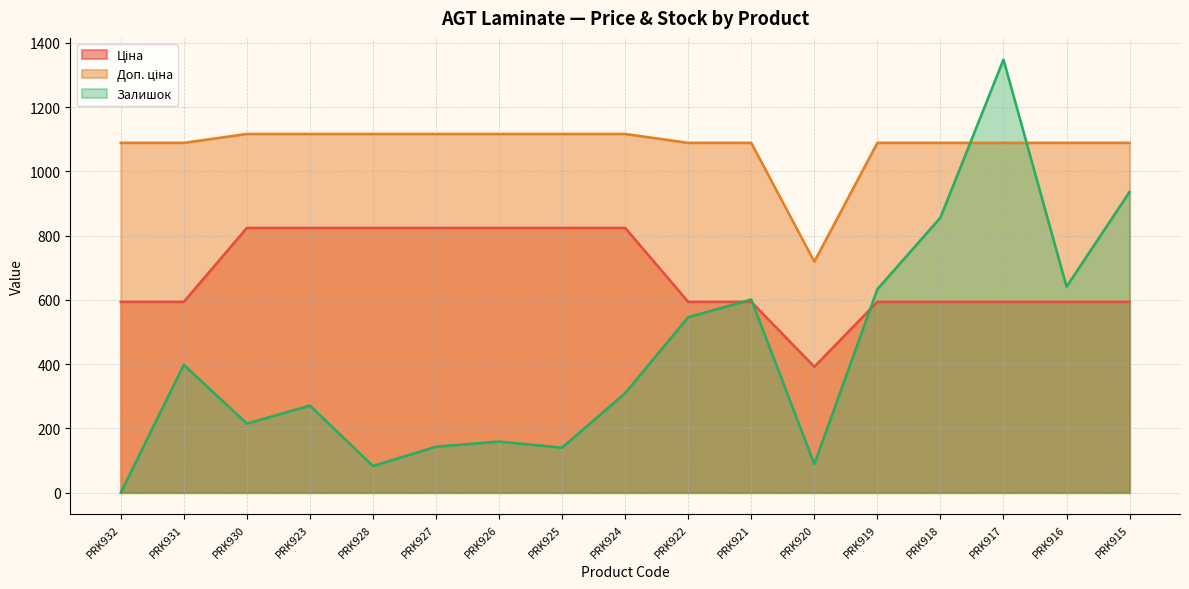

What is the sum of all Доп. ціна values?

18333.1